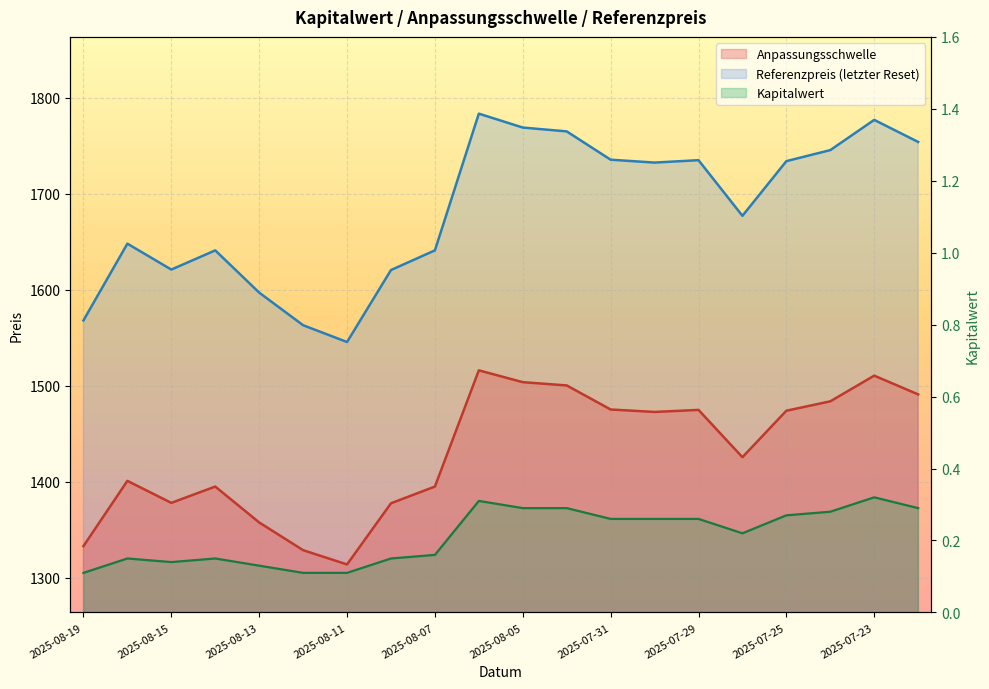

Which series has the widest spread of values?

Referenzpreis